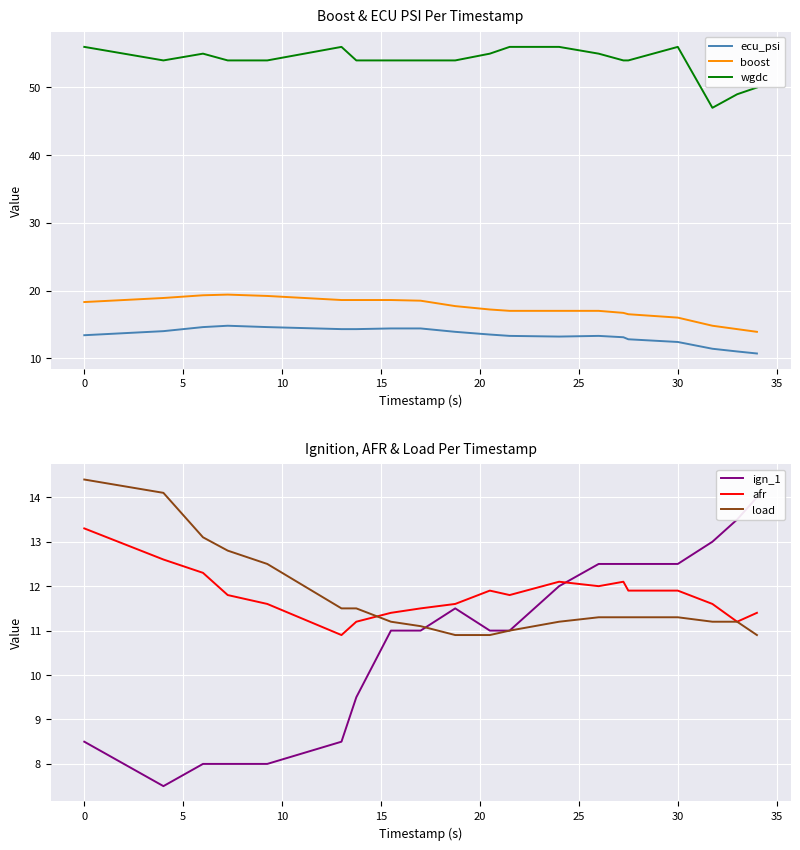

What is the difference between the second highest and minimum values in the boost series?

5.4